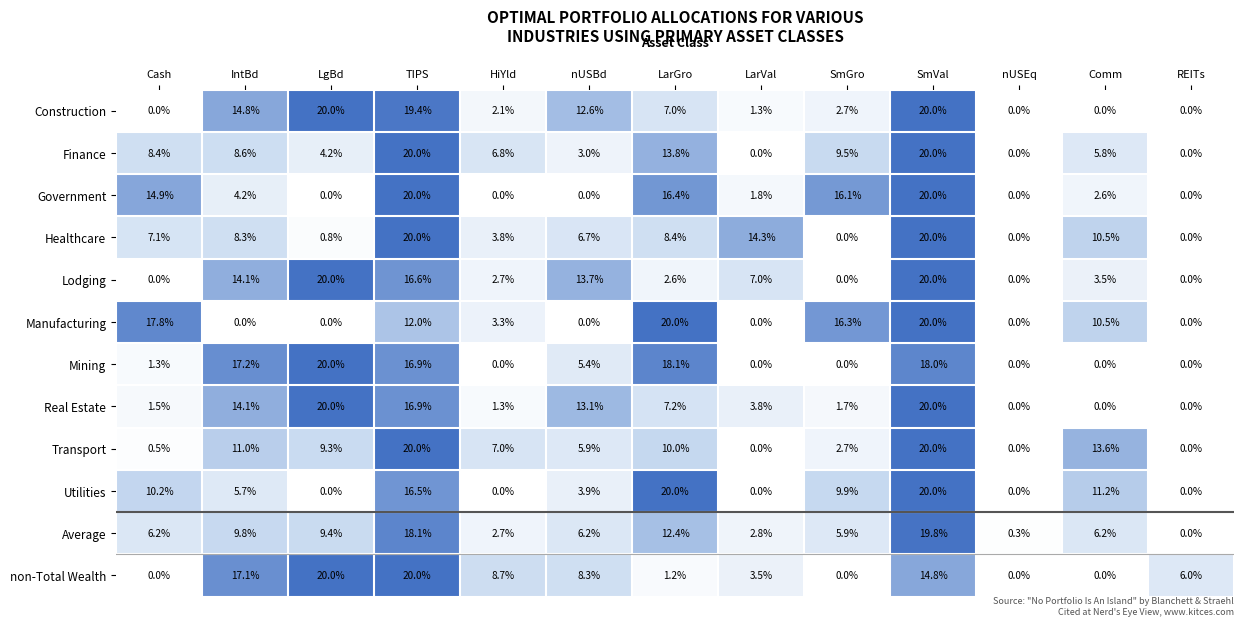

At which category is the sum across all series the highest?

SmVal